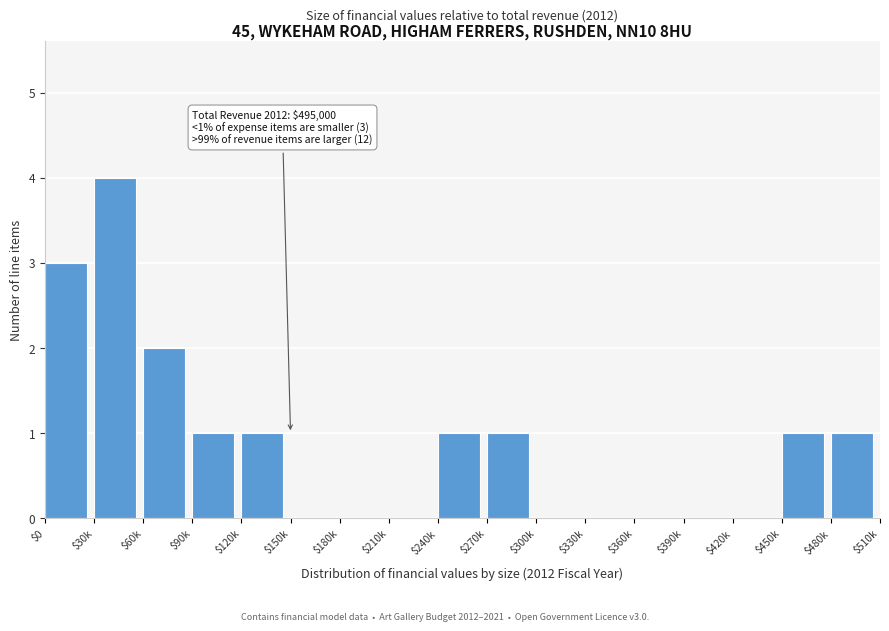

What value does the data have at $30k?

4